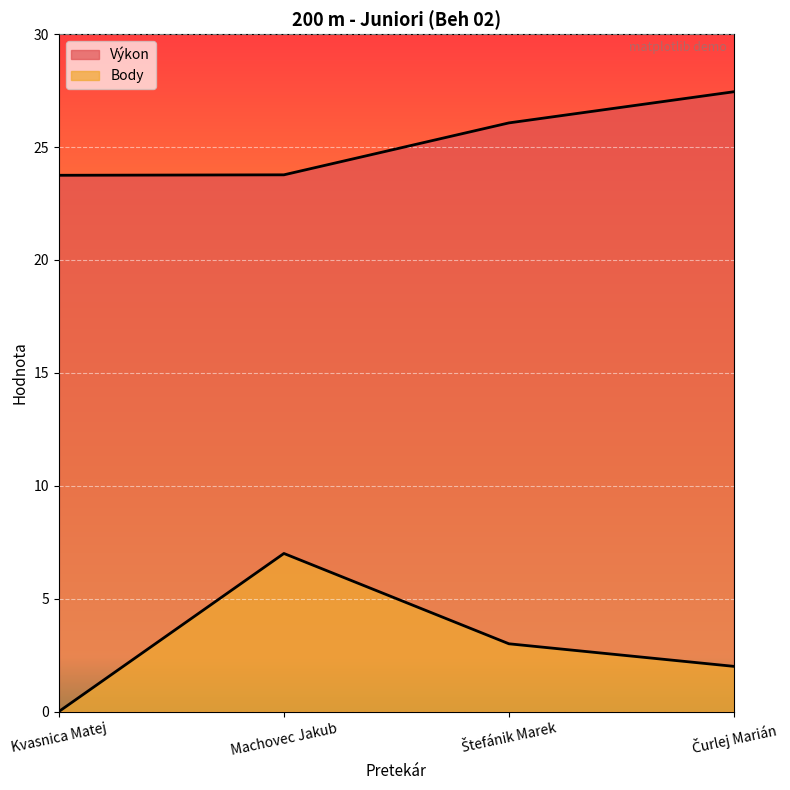

List the series in order of their peak value, highest first.

Výkon, Body